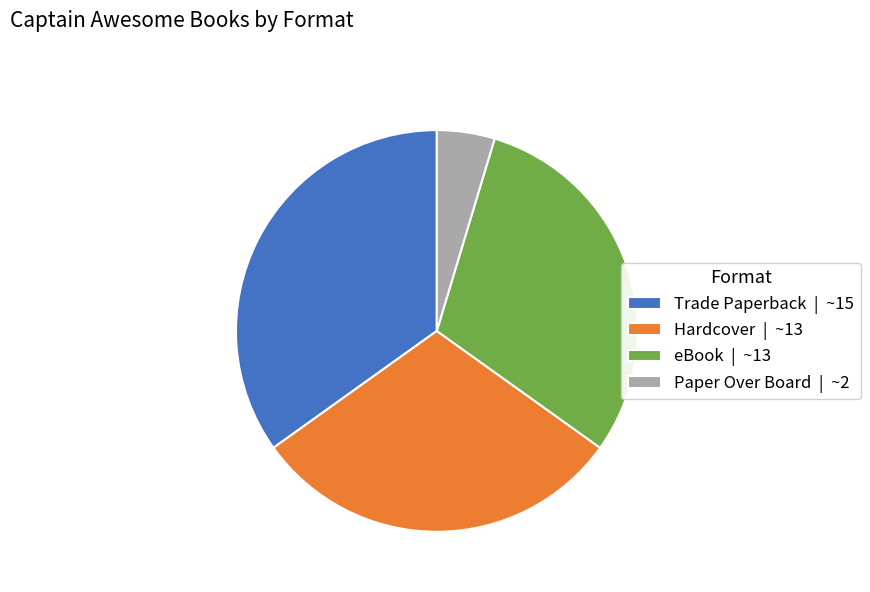

How many segments does this pie chart have?

4